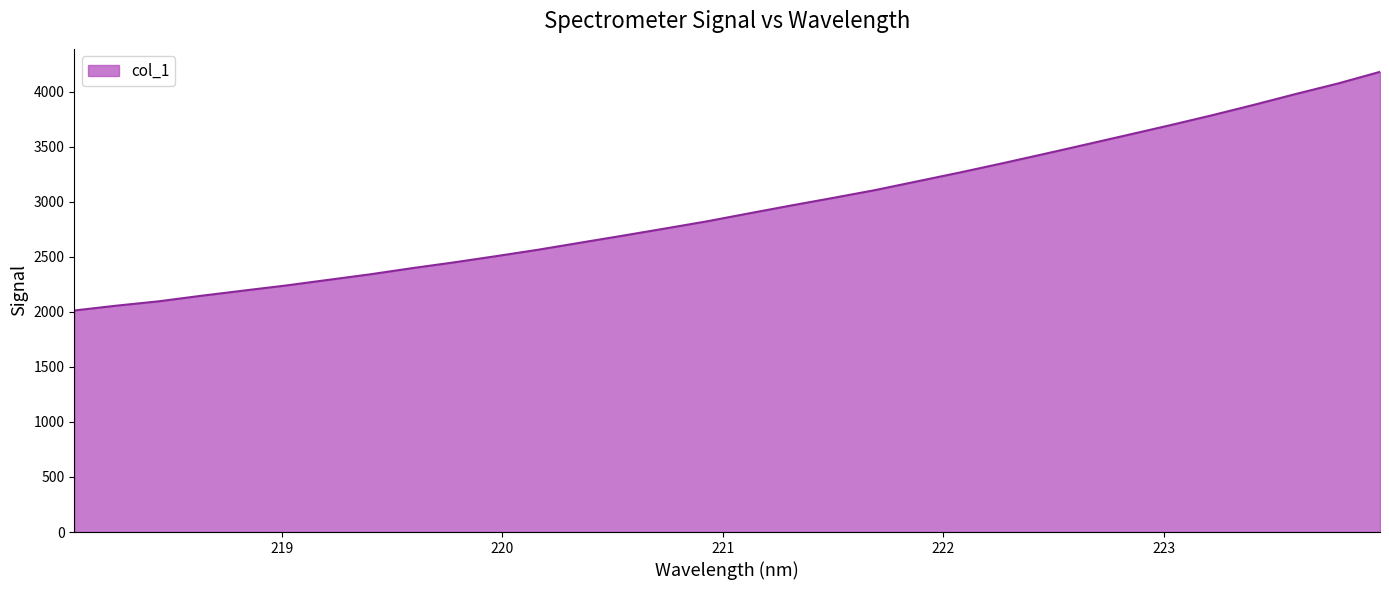

What is the smallest value displayed?

2012.2